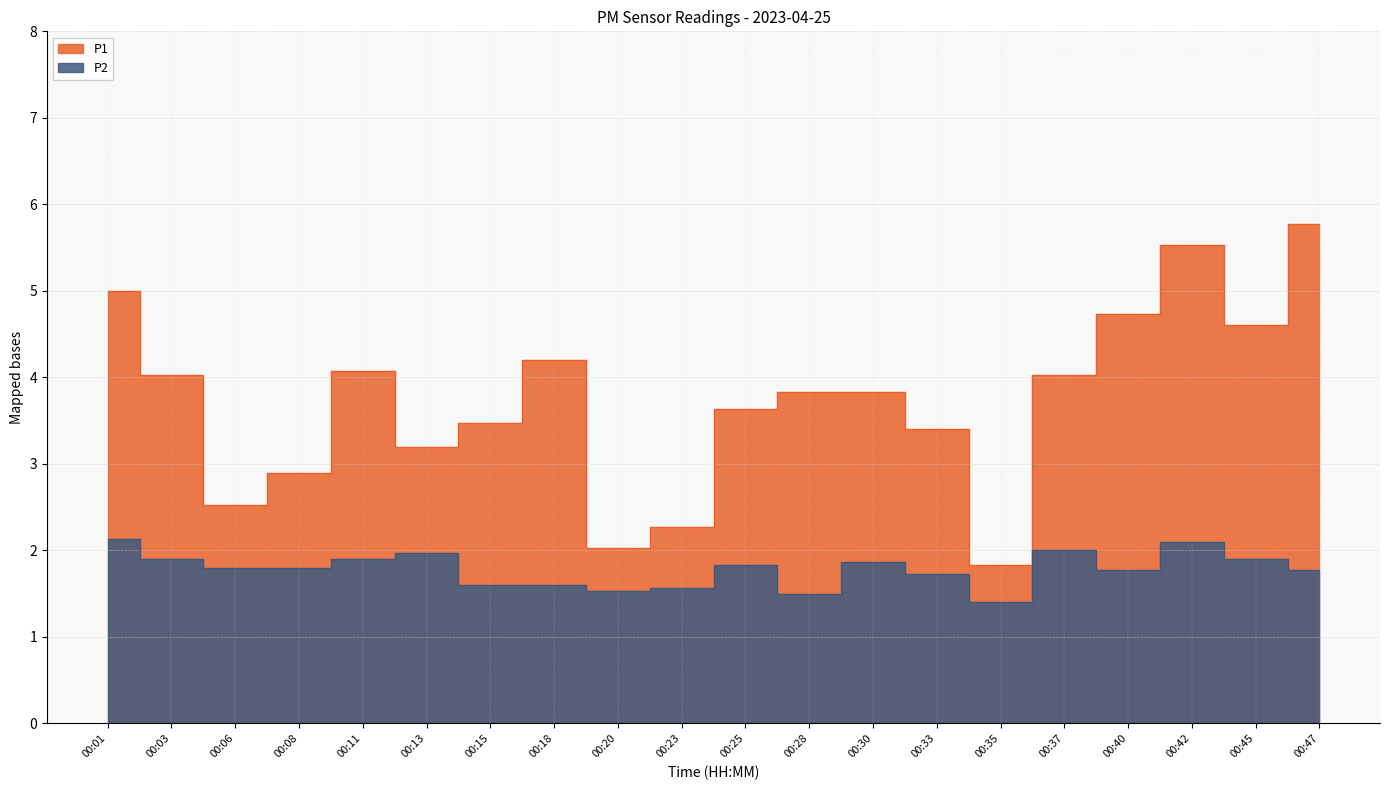

What is the minimum value for P1?

1.8